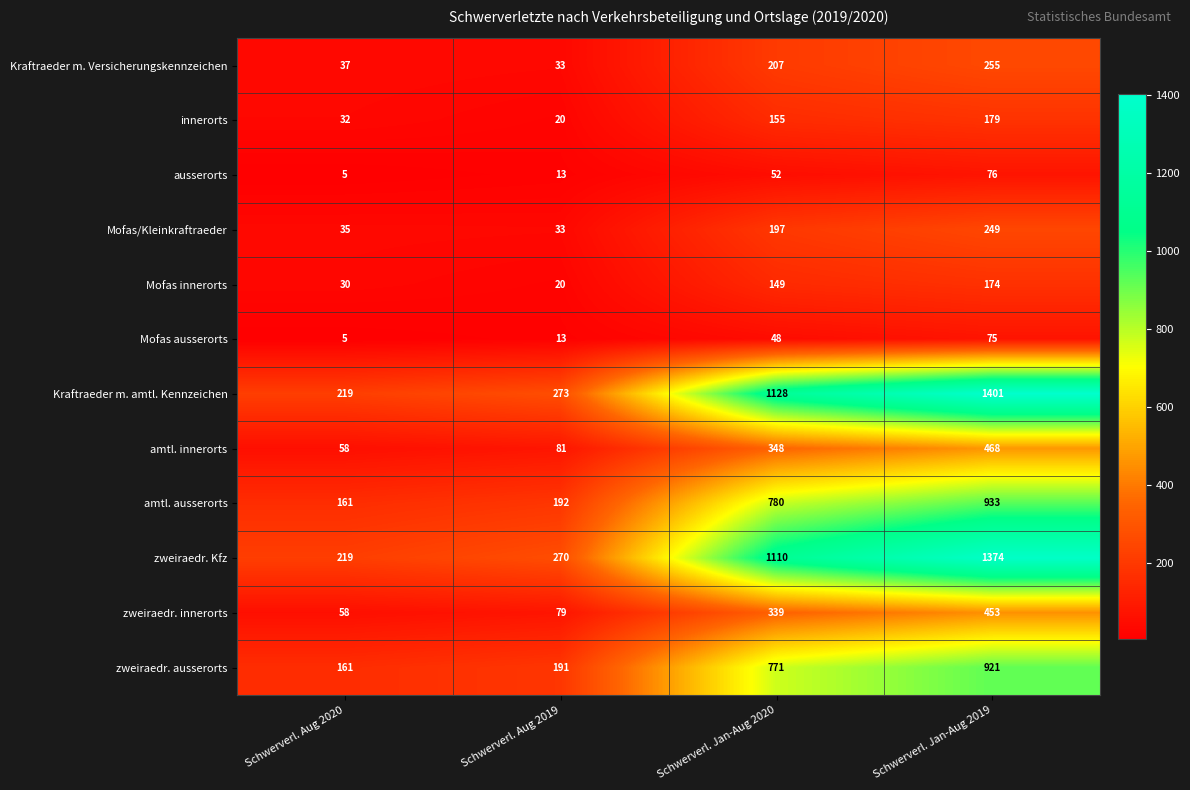

True or false: zweiraedr. Kfz has a value of 1110 at Schwerverl. Jan-Aug 2020.

True